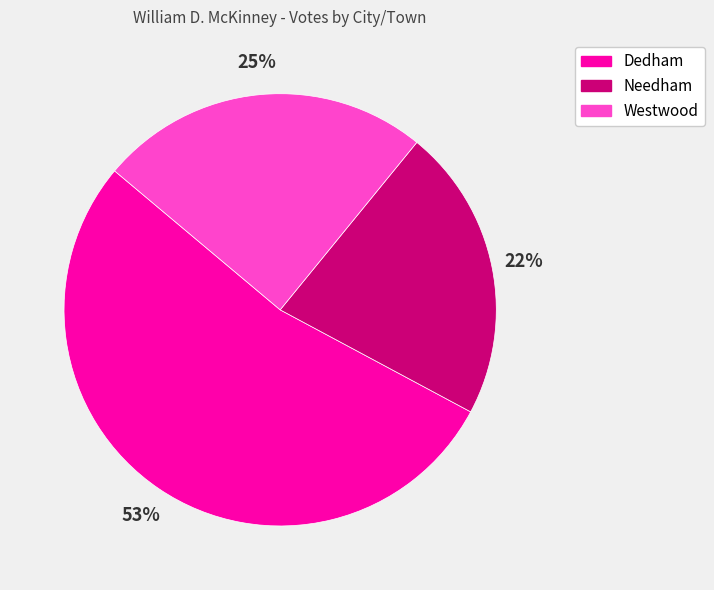

Which slice is the smallest?

Needham